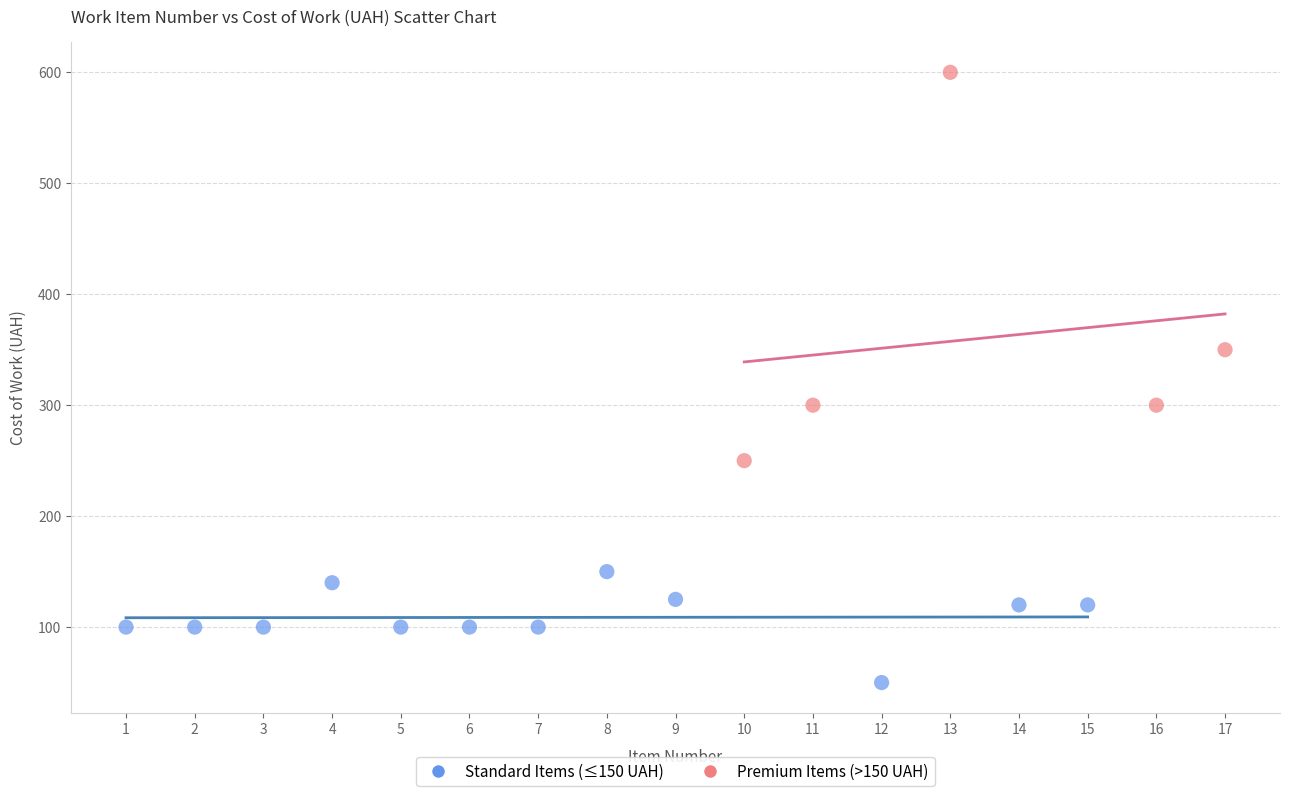

Which series contains the lowest Y value?

Standard Items (≤150 UAH)